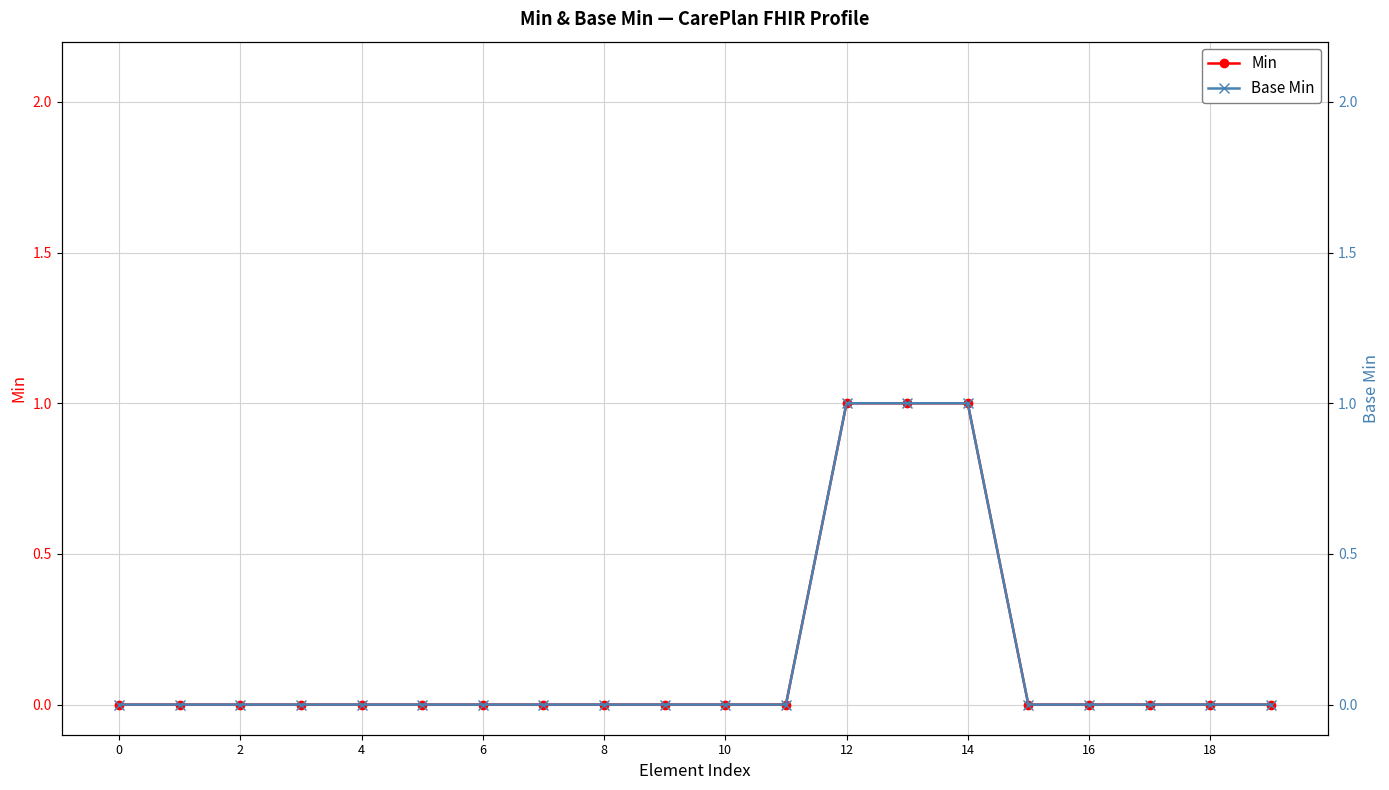

Rank the series by their maximum value, from highest to lowest.

Min, Base Min